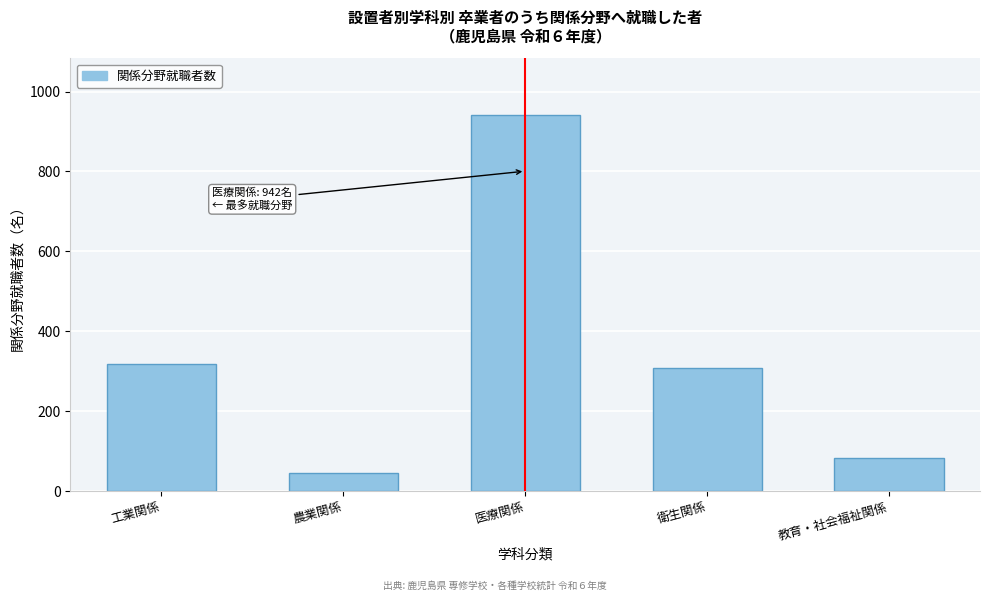

Reading left to right, transcribe all the data shown in this chart.

318	46	942	309	84